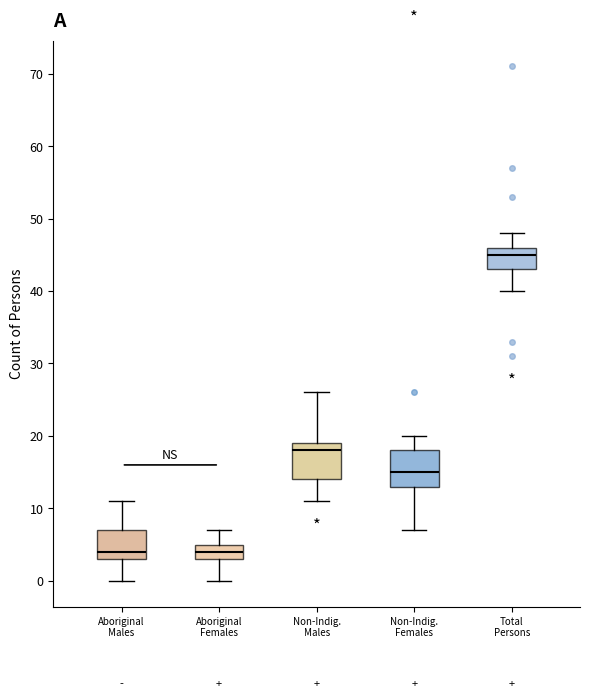

Reading left to right, read every box against the y-axis: the position of its median line, the range the box covers, and the ends of its whiskers. The values are not printed on the chart, so give them approximately, as read against the axis.

Aboriginal Males: median 4, box 3 to 7, whiskers 0 to 11
Aboriginal Females: median 4, box 3 to 5, whiskers 0 to 7
Non-Indig. Males: median 18, box 14 to 19, whiskers 11 to 26
Non-Indig. Females: median 15, box 13 to 18, whiskers 7 to 20
Total Persons: median 45, box 43 to 46, whiskers 40 to 48